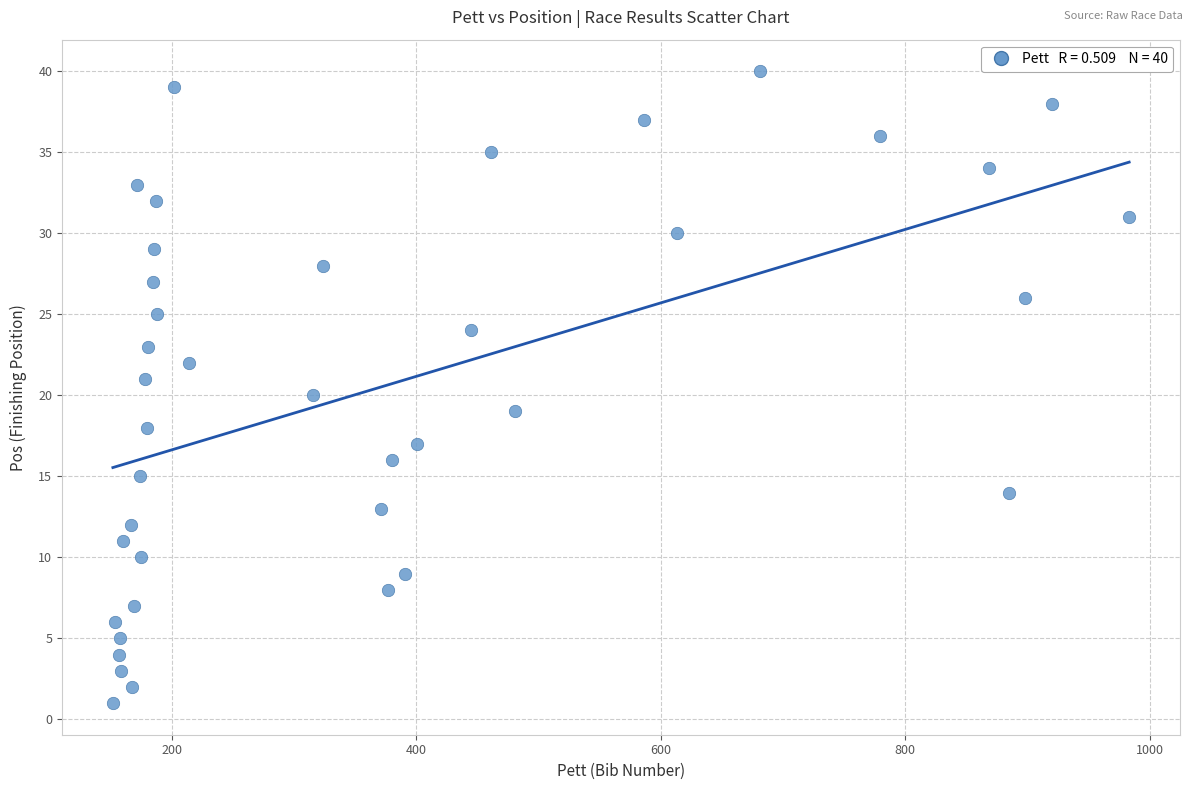

What is the range of X values (max minus min)?

831